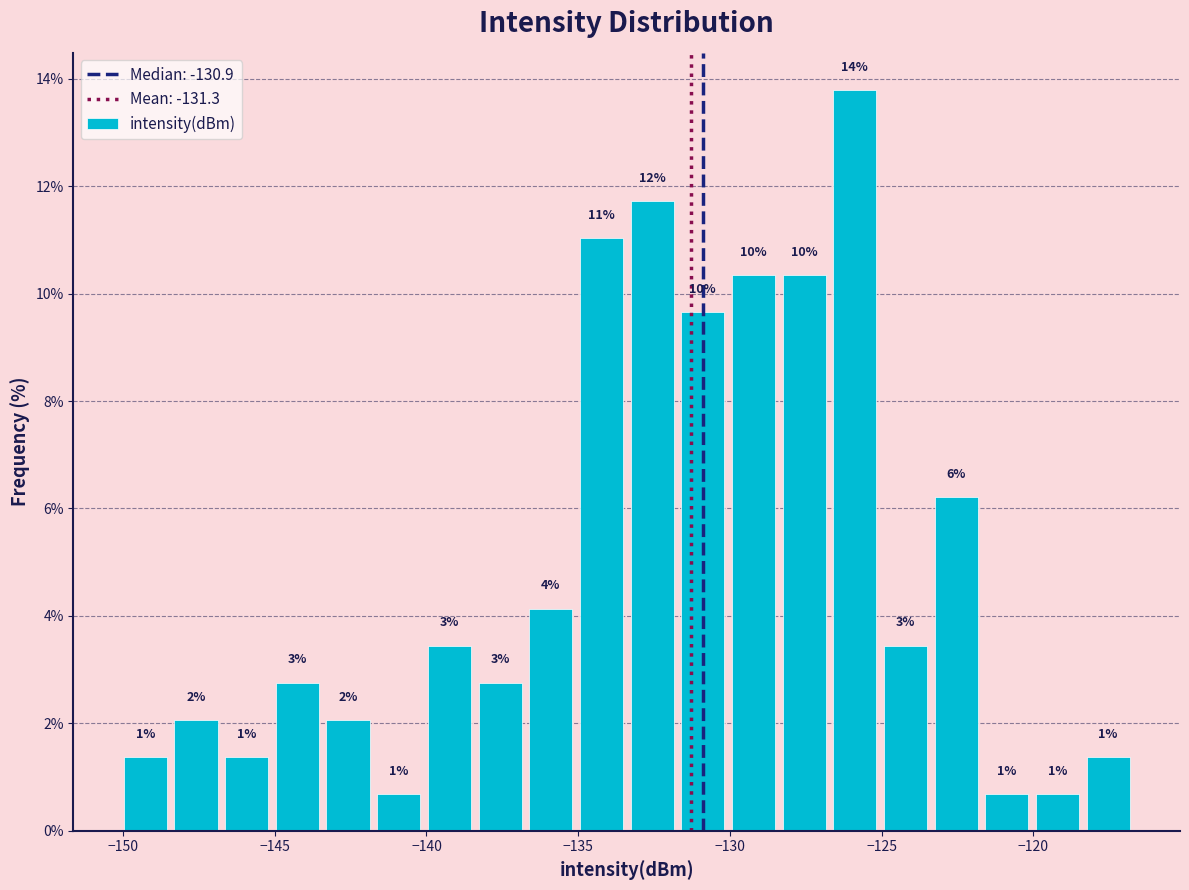

Read against the x-axis, roughly where is the centre of the tallest bar?

-126.0